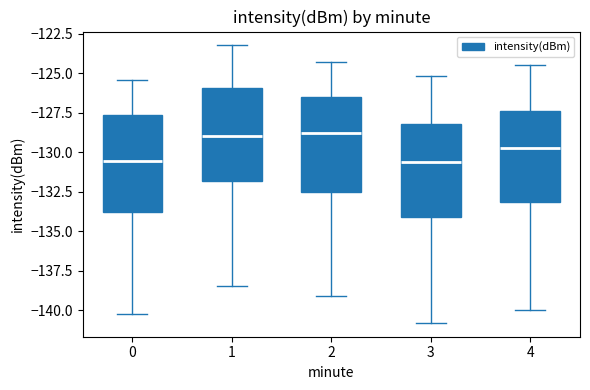

Where does the median line of the box at x = 1 sit on the y-axis? The values are not printed on the chart, so give them approximately, as read against the axis.

-129.0